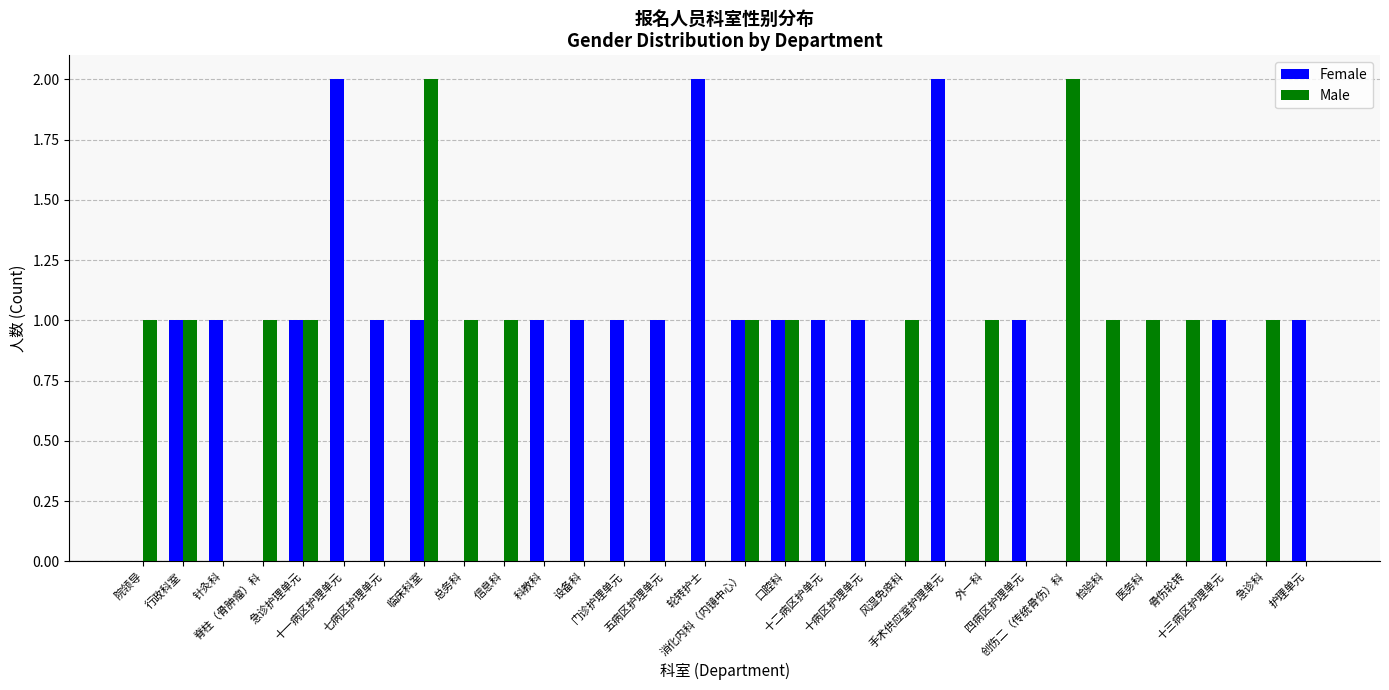

Which series has the largest total across all categories?

Female